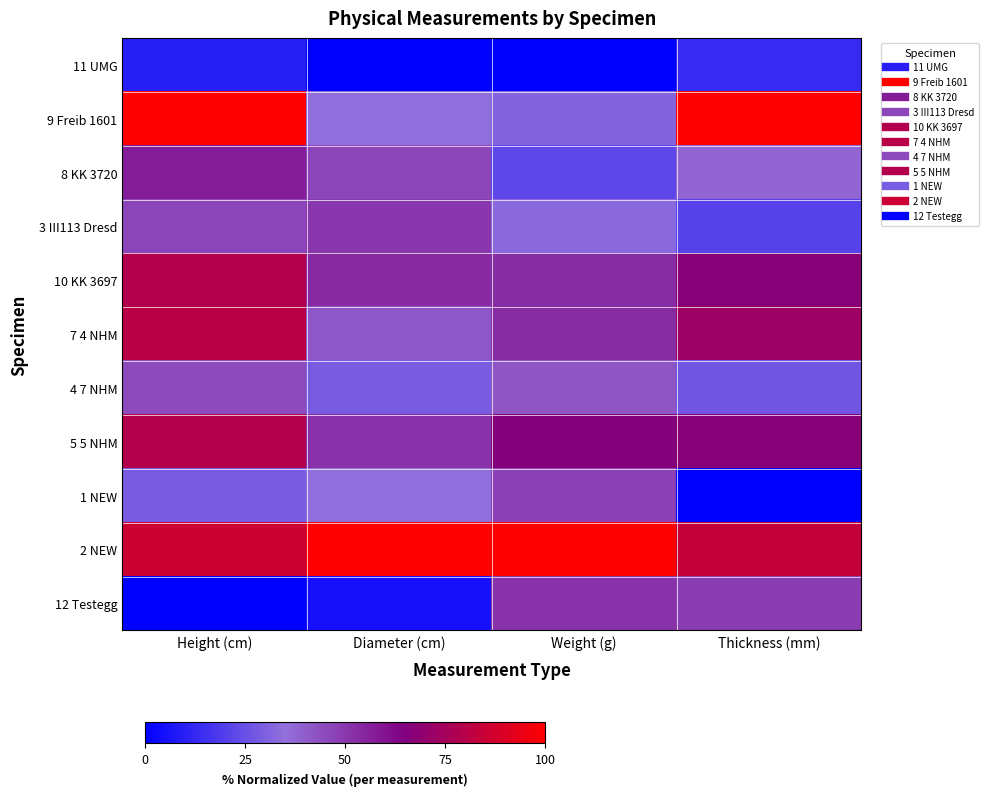

Which has a higher value, Weight (g) or Diameter (cm)?

Weight (g)